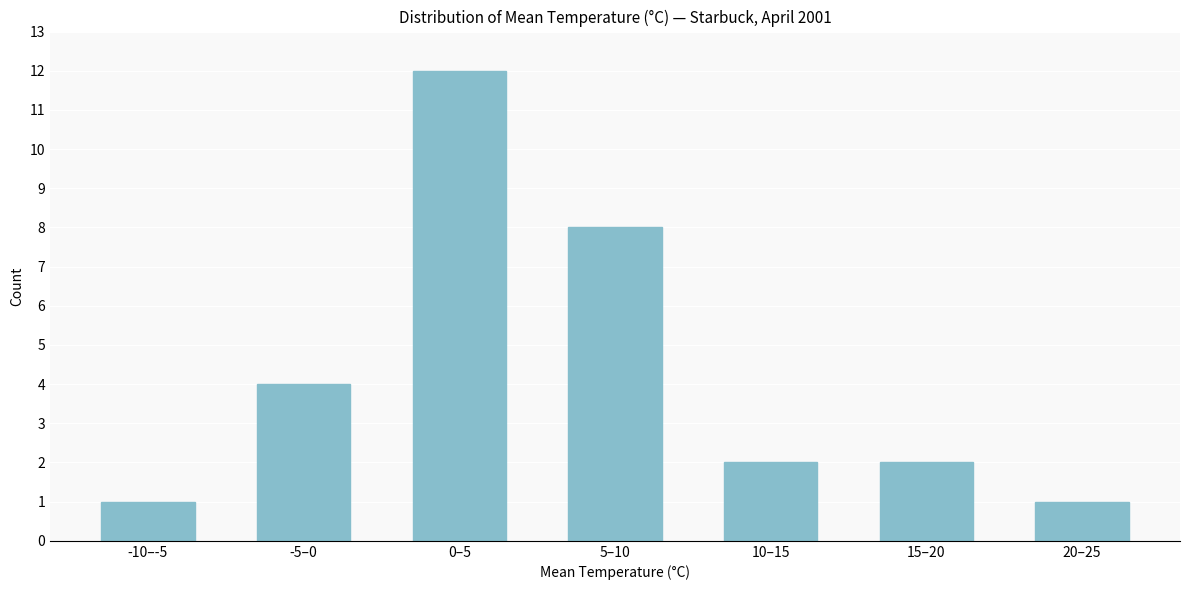

Reading right to left, extract all data points from this chart.

1	2	2	8	12	4	1